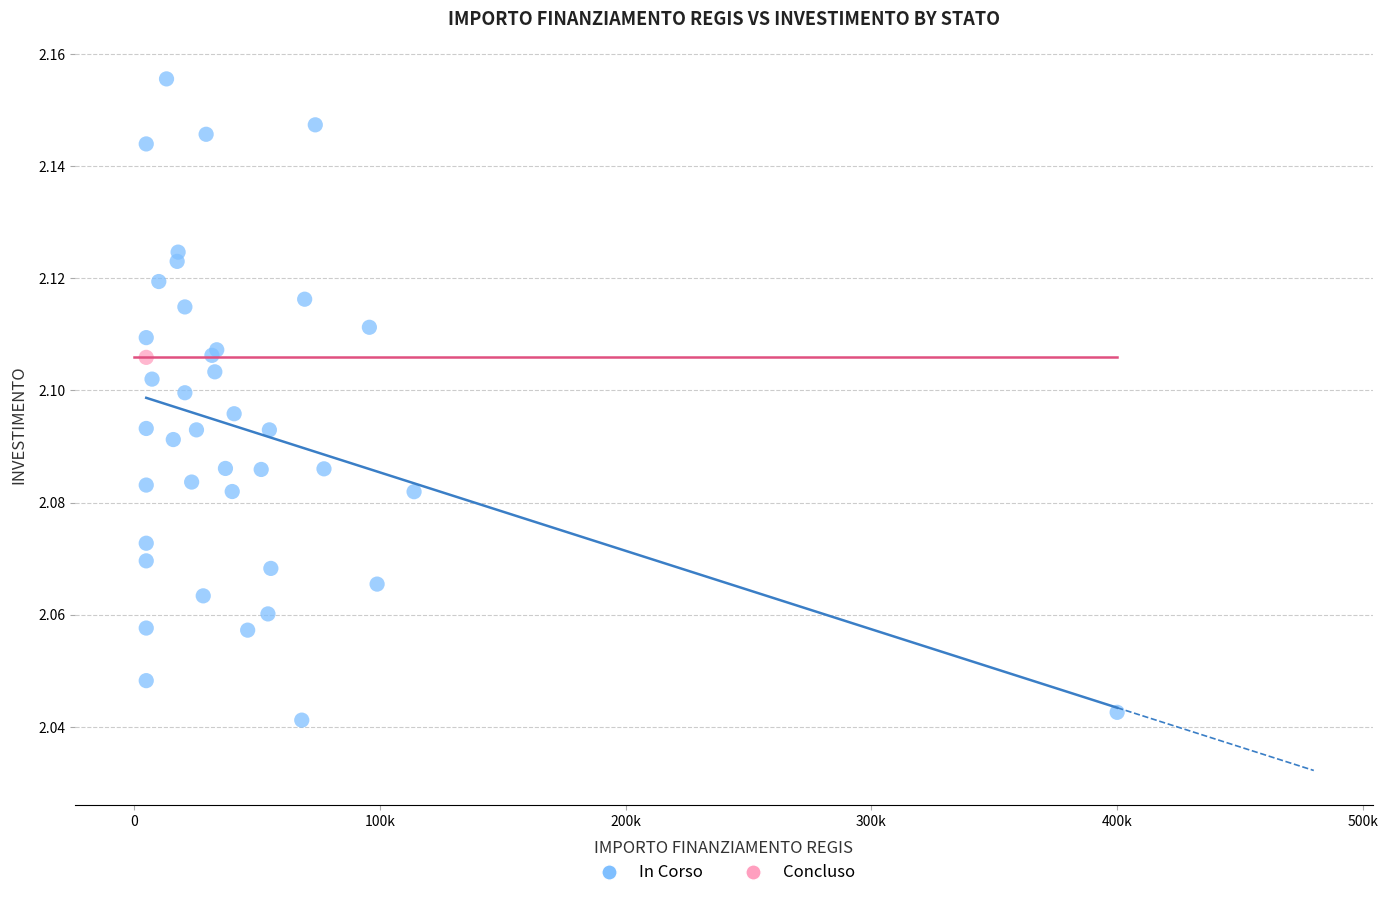

What are all the series names shown in the legend?

In Corso, Concluso